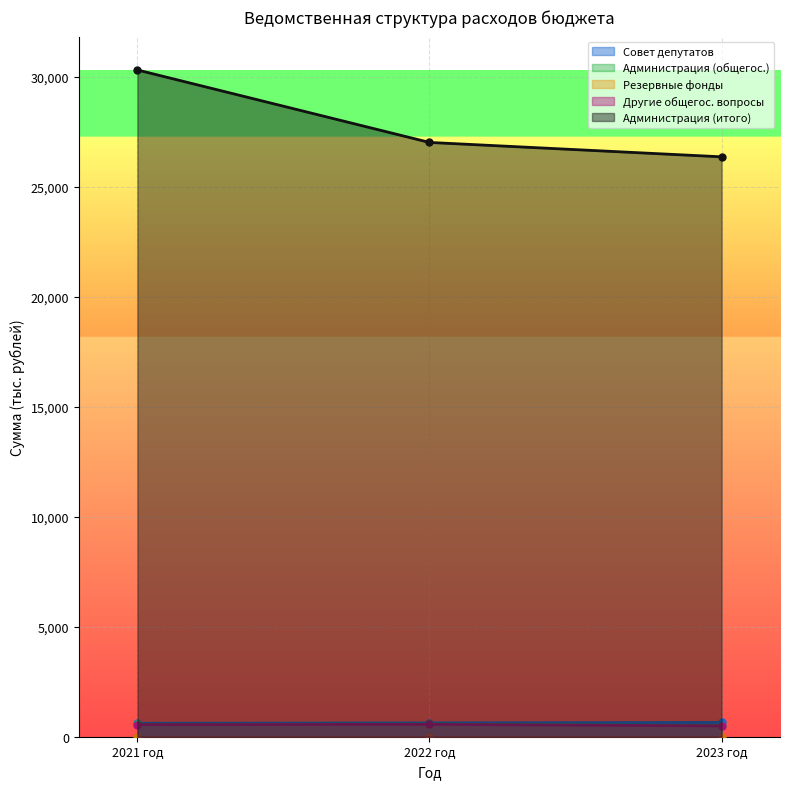

What is the maximum value shown in the chart?

30313.0